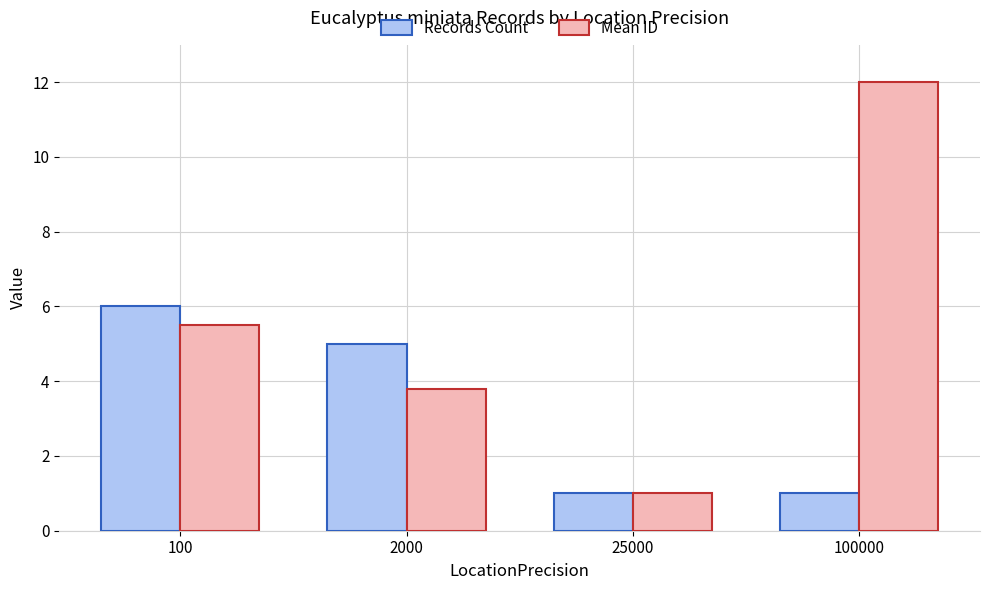

Which category has the highest value in the Records Count series?

100